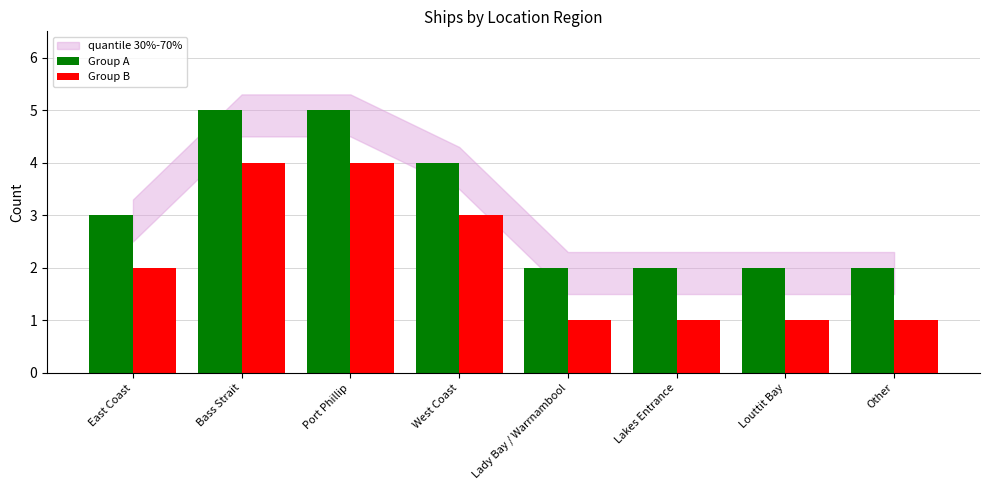

What is the highest value of the Group B series?

4